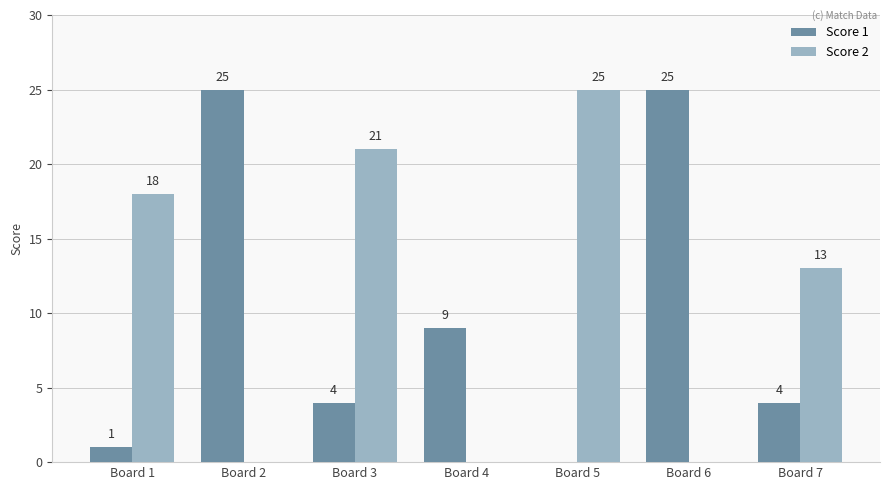

How many groups of bars are there?

7